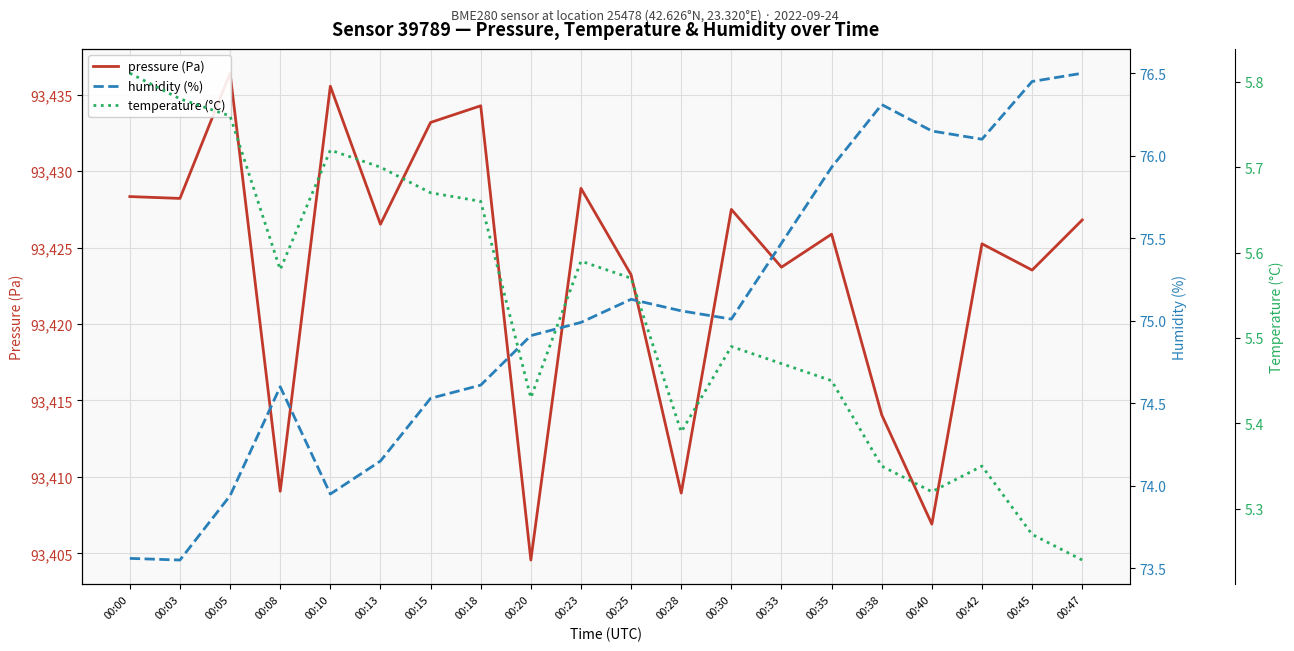

Which series has the largest total across all categories?

pressure (Pa)